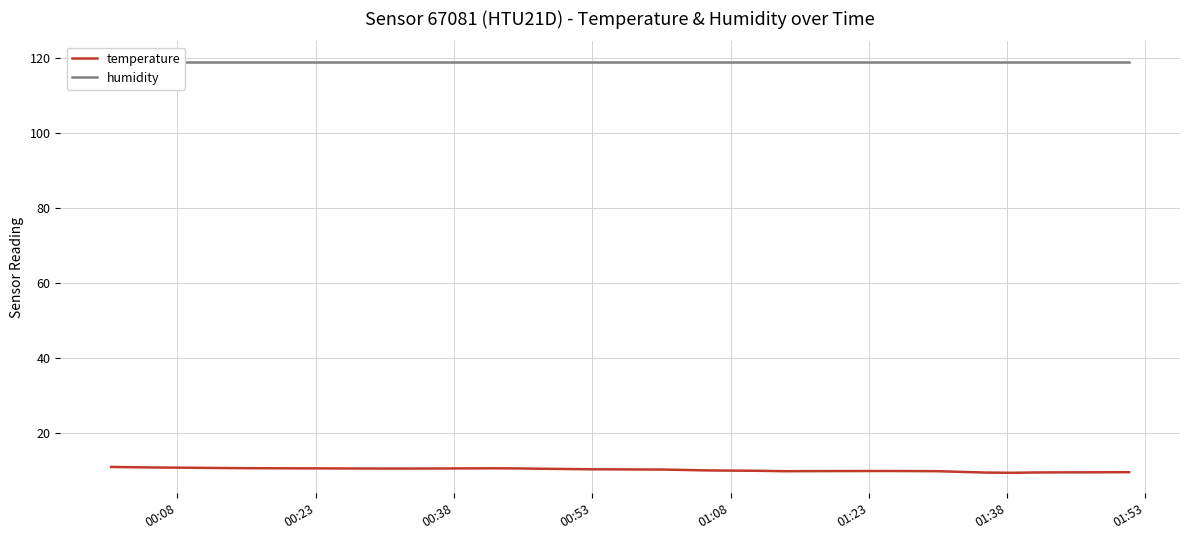

What are all the series names shown in the legend?

temperature, humidity